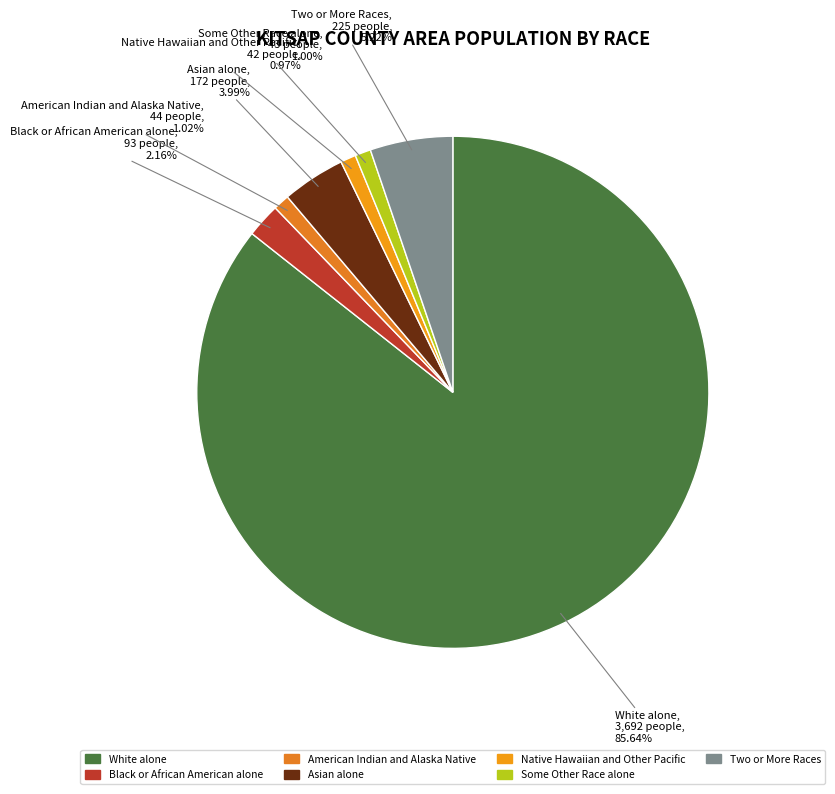

What is the largest slice in the pie chart?

White alone